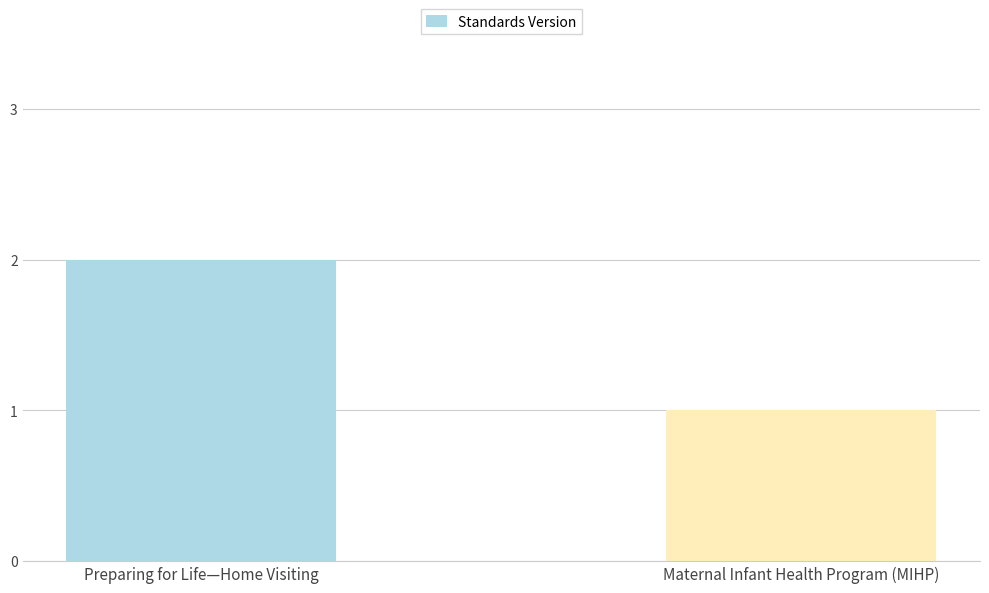

What position from the left is Maternal Infant Health Program (MIHP)?

2